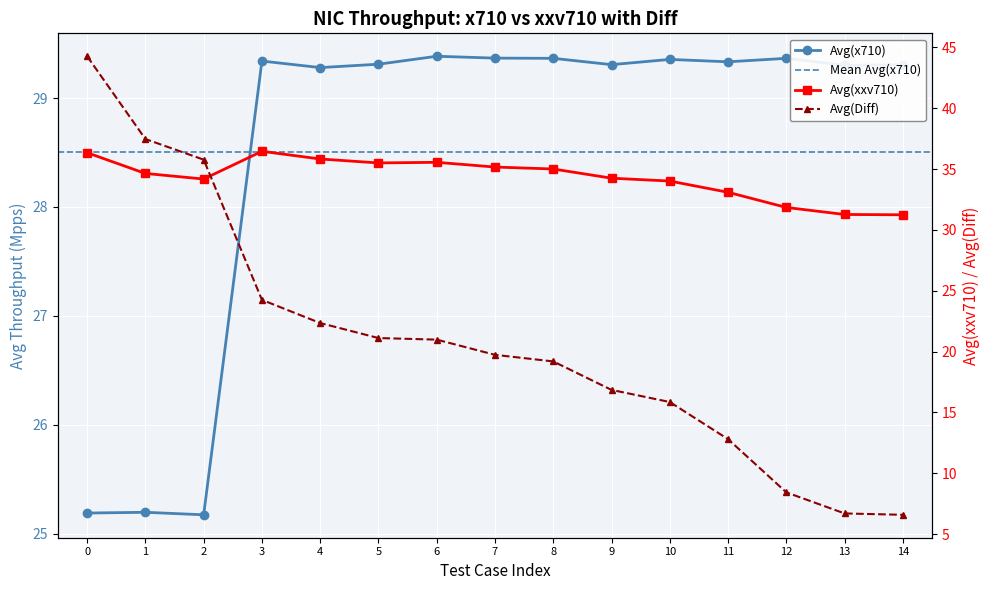

Which series has the largest total across all categories?

Avg(xxv710)